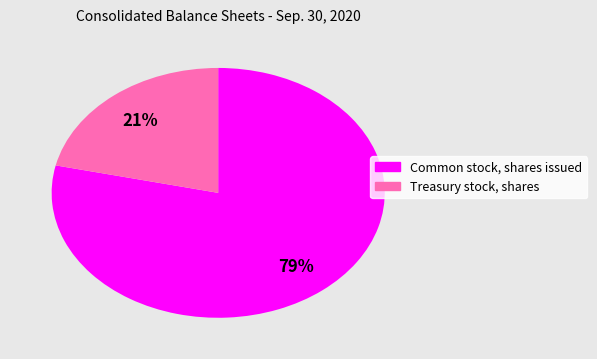

What percentage is the Common stock, shares issued slice, to the nearest percent?

79%